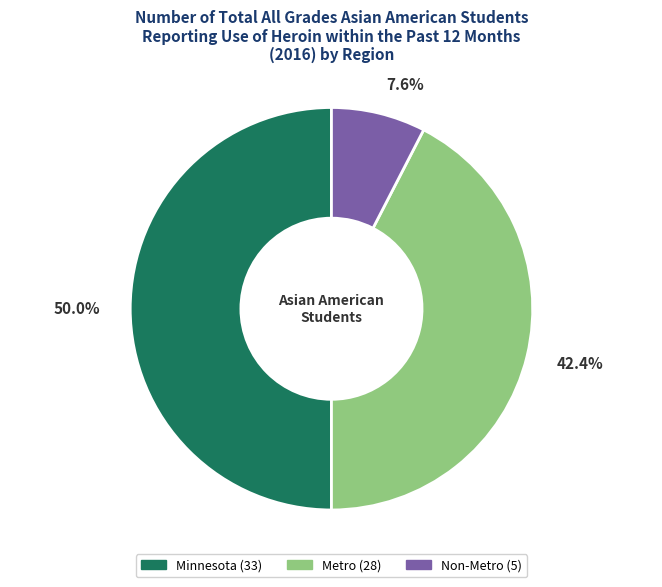

Which slice is the largest?

Minnesota